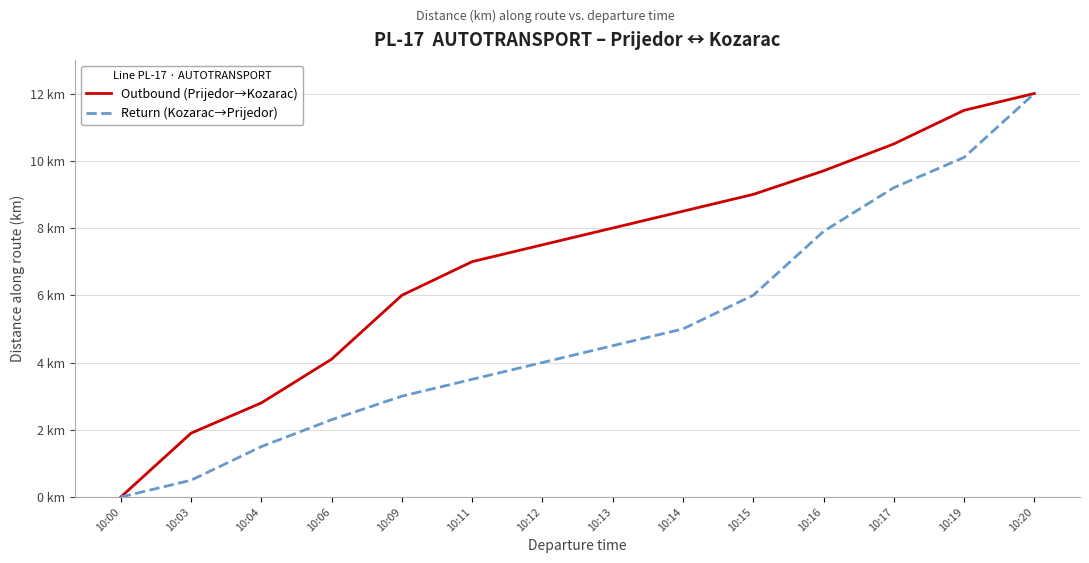

True or false: Return (Kozarac→Prijedor) and Outbound (Prijedor→Kozarac) intersect in this chart.

False